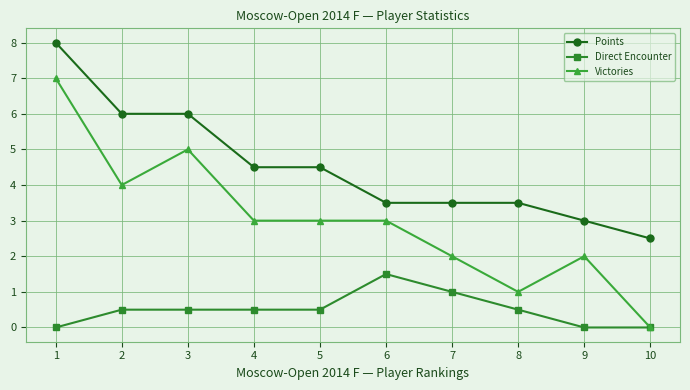

What is the value of the Points point at the 10th from the left?

2.5